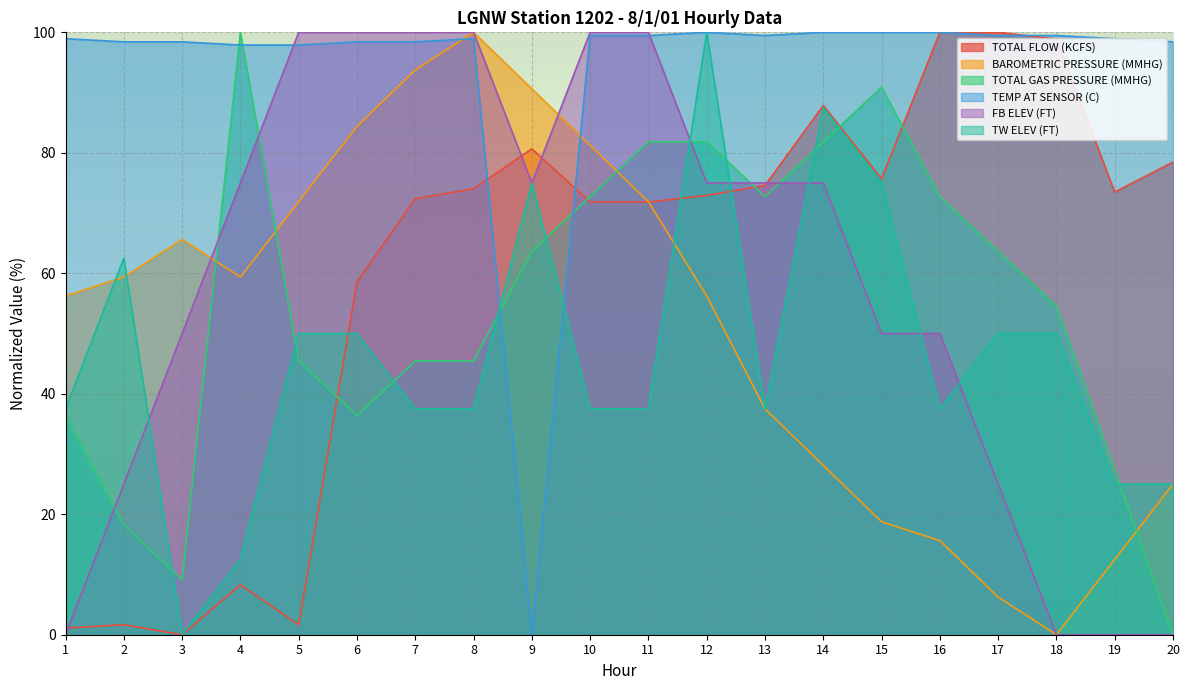

What is the sum of all TW ELEV (FT) values?

925.0